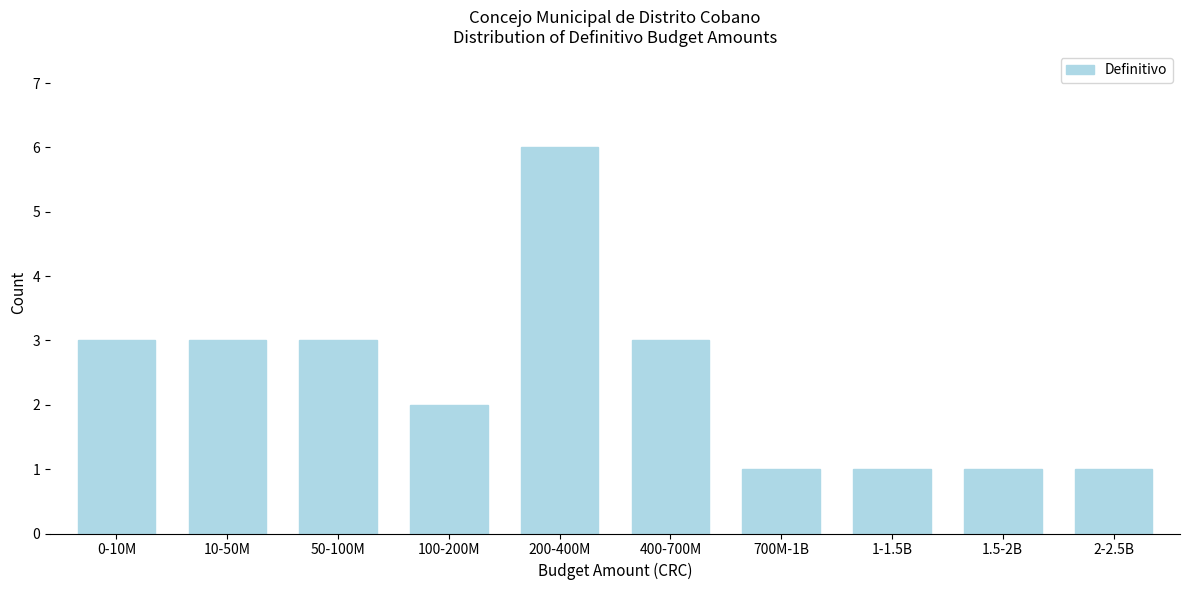

Reading left to right, list all the values displayed in this chart.

0-10M=3	10-50M=3	50-100M=3	100-200M=2	200-400M=6	400-700M=3	700M-1B=1	1-1.5B=1	1.5-2B=1	2-2.5B=1